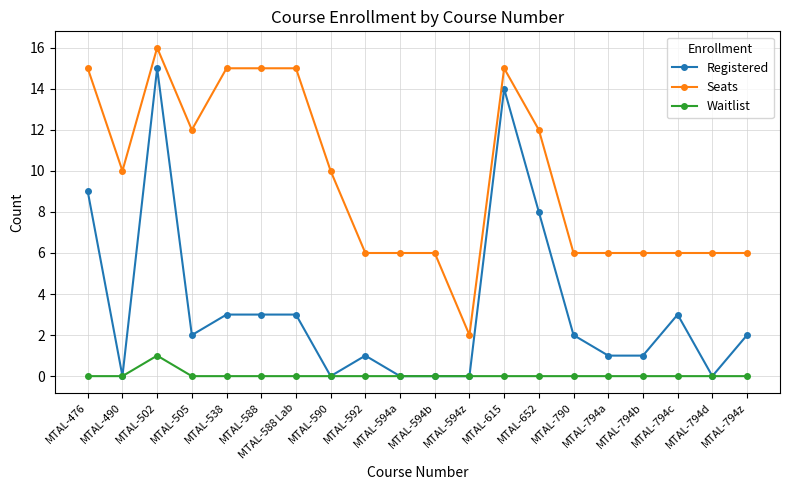

What is the average value of the Seats series?

10